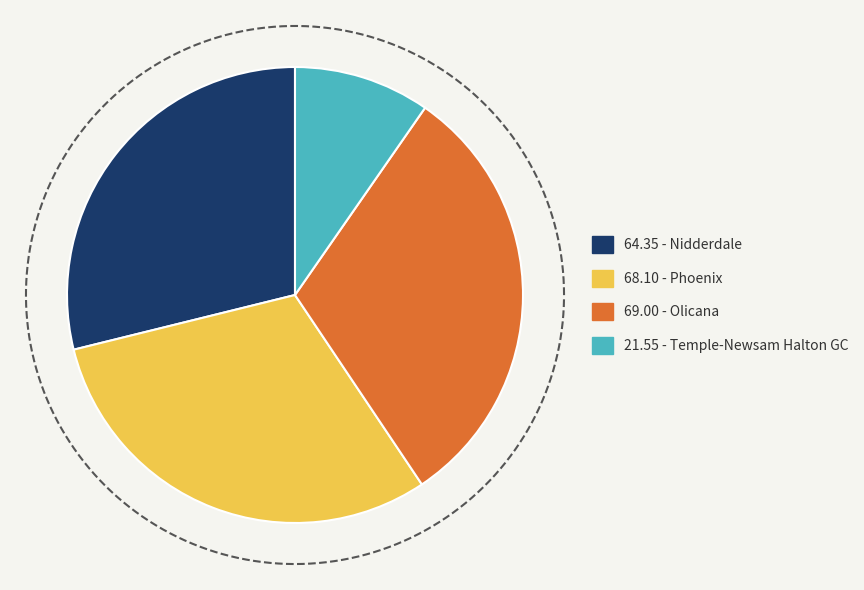

To the nearest percent, what is the combined percentage of Nidderdale and Temple-Newsam Halton GC?

39%